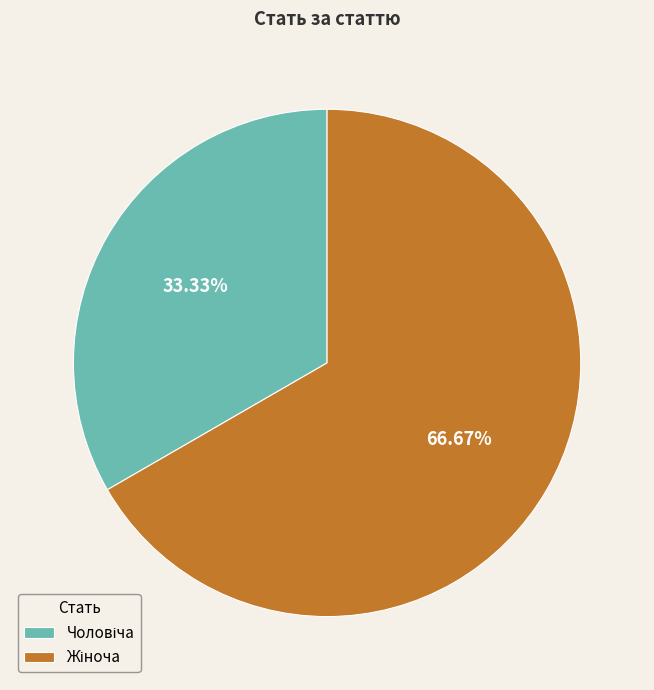

Is there a majority slice in this chart?

Yes